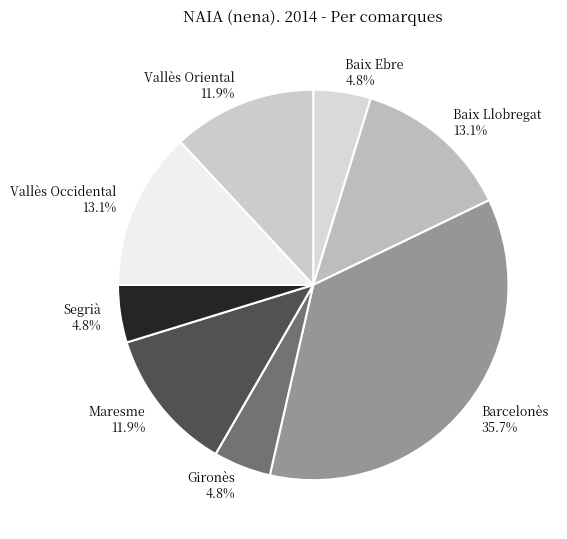

Approximately how many times larger is the value at Baix Ebre compared to Vallès Occidental?

0.4